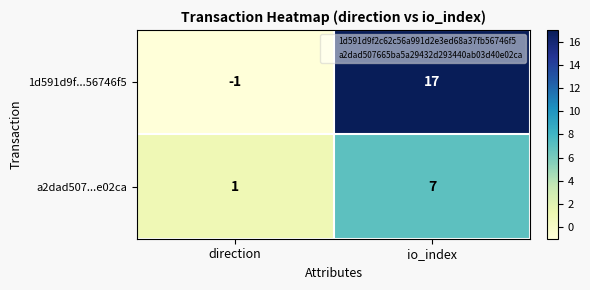

Reading right to left, extract all data points from this chart.

1d591d9f...56746f5: io_index=17	direction=-1
a2dad507...e02ca: io_index=7	direction=1